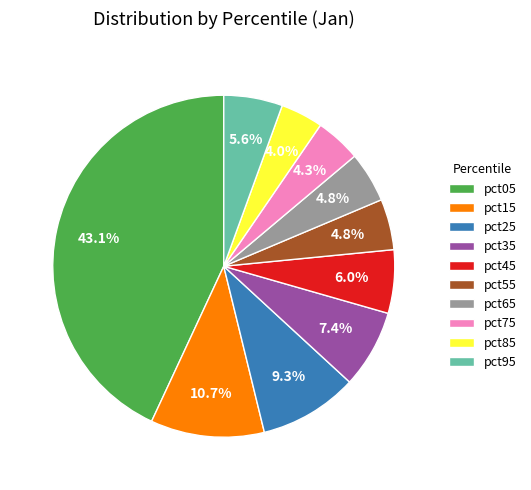

How many slices are in this pie chart?

10